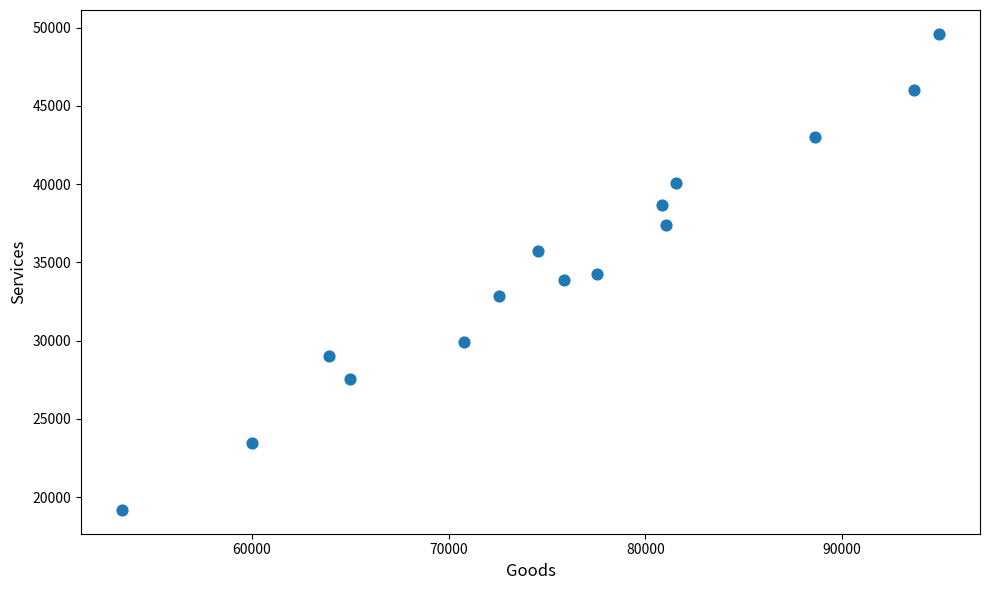

What is the range of Y values (max minus min)?

30416